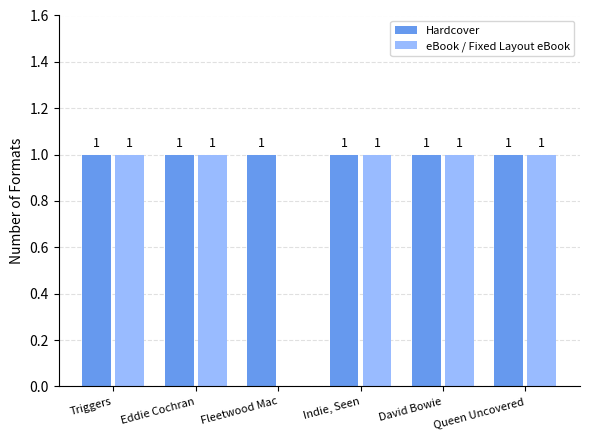

How many groups of bars are there?

6